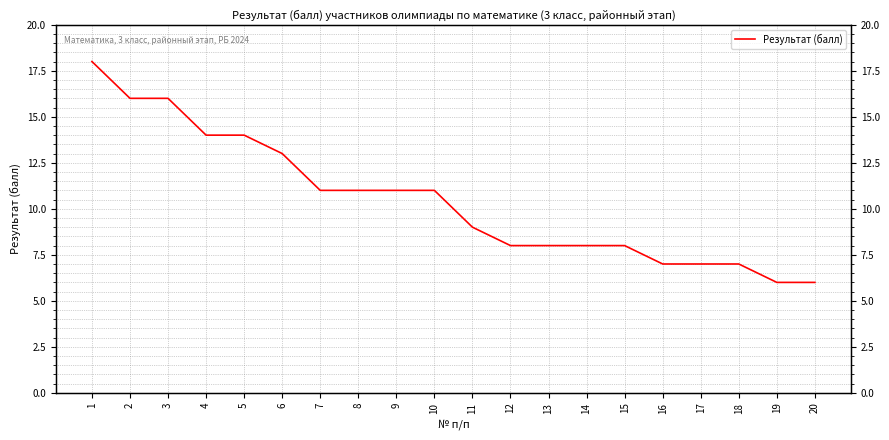

Count the number of data series in this chart.

1